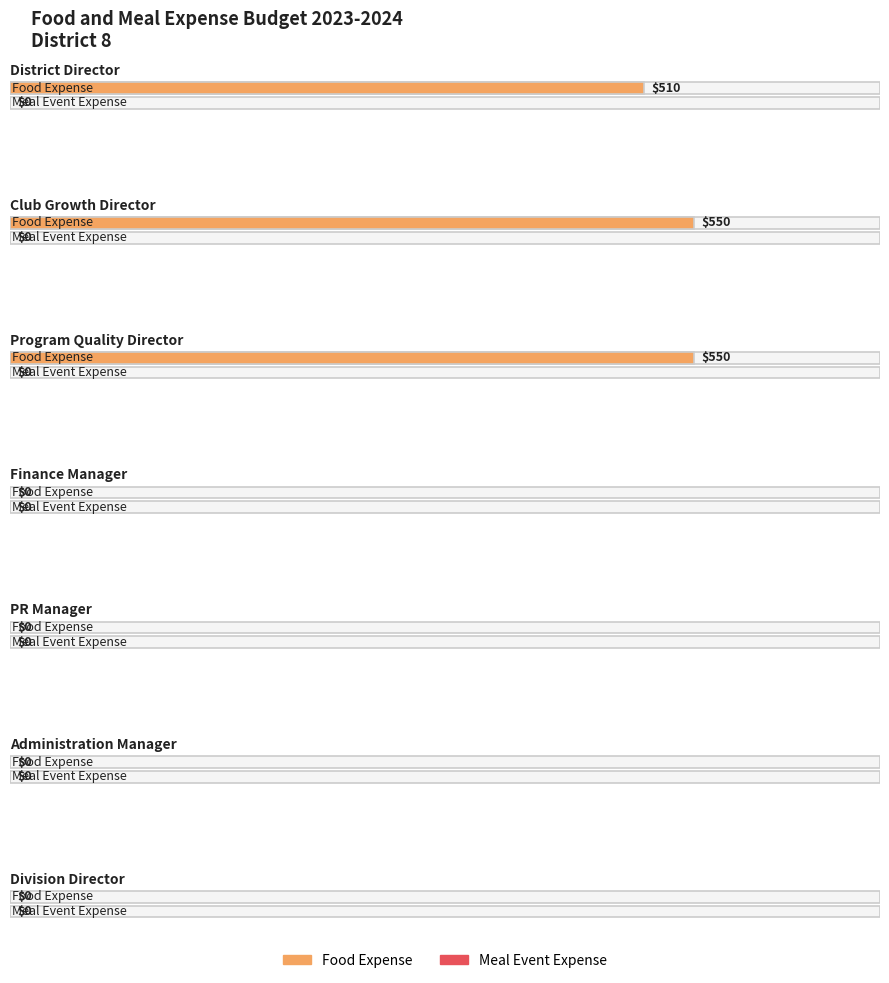

How many distinct data groups are displayed?

2